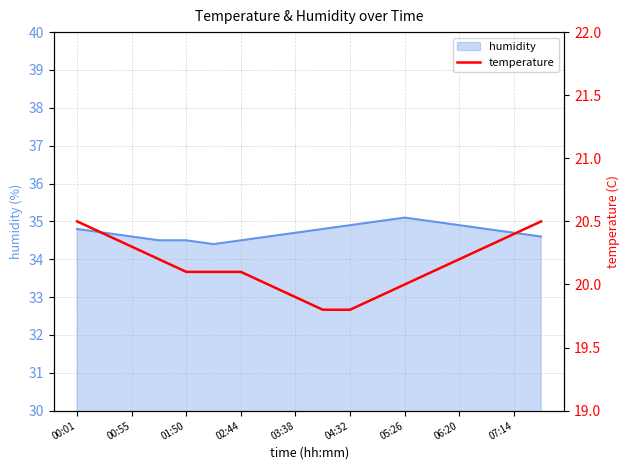

What is the difference between the second highest and minimum values?

0.7